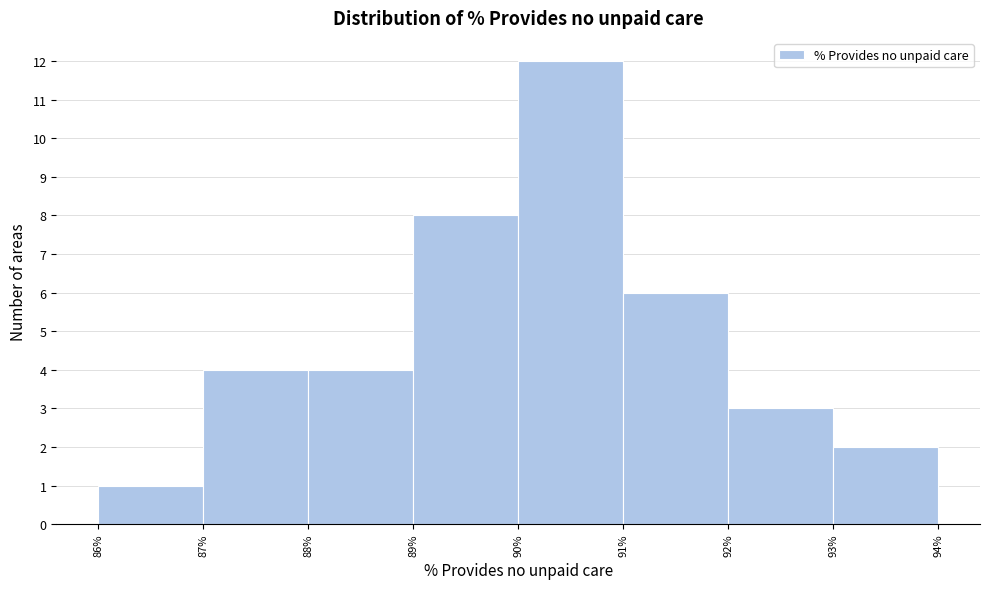

How tall is the bar that spans 93% to 94% on the x-axis? The values are not printed on the chart, so give them approximately, as read against the axis.

2